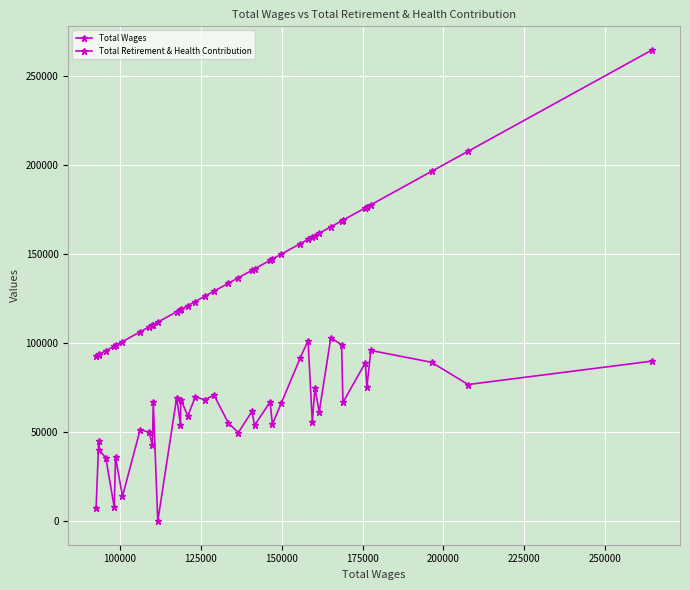

What is the average value of the Total Retirement & Health Contribution series?

60800